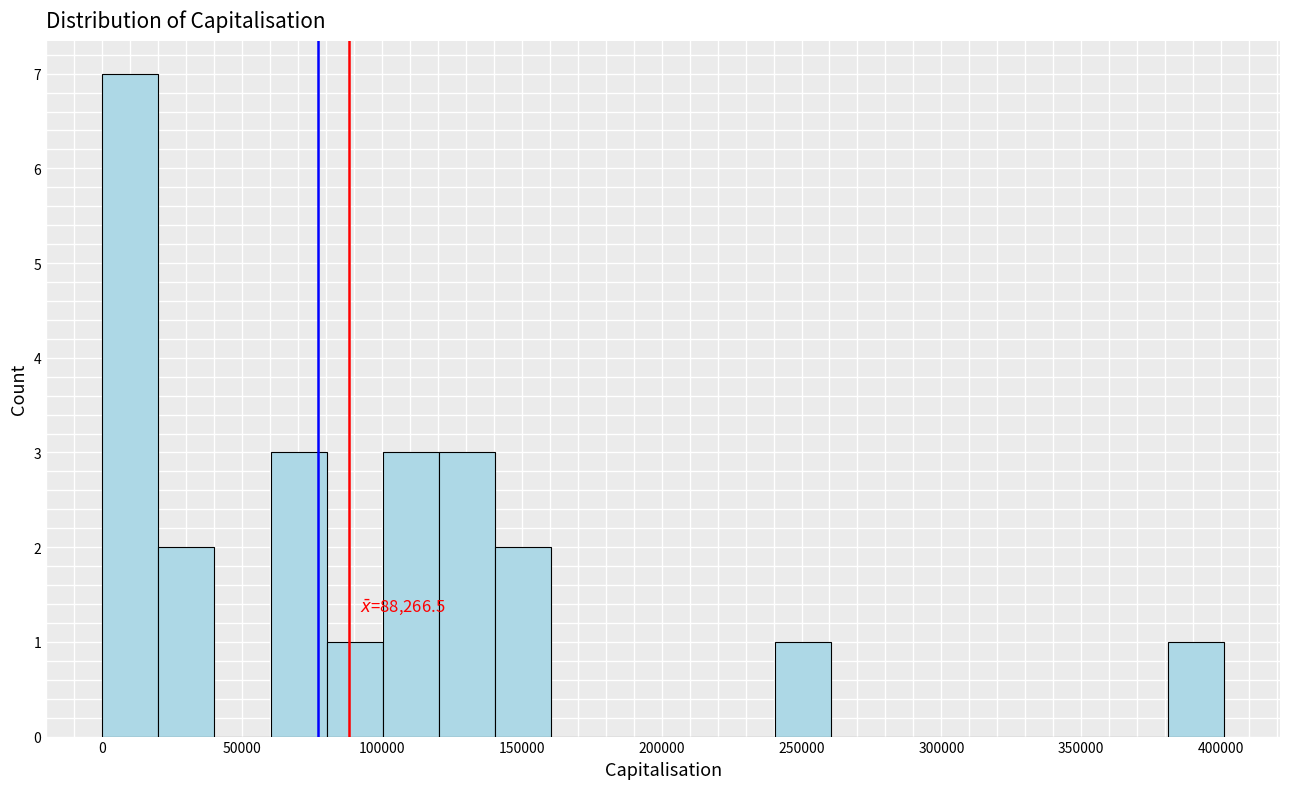

Over which range of the x-axis is the bar tallest?

0 to 20000